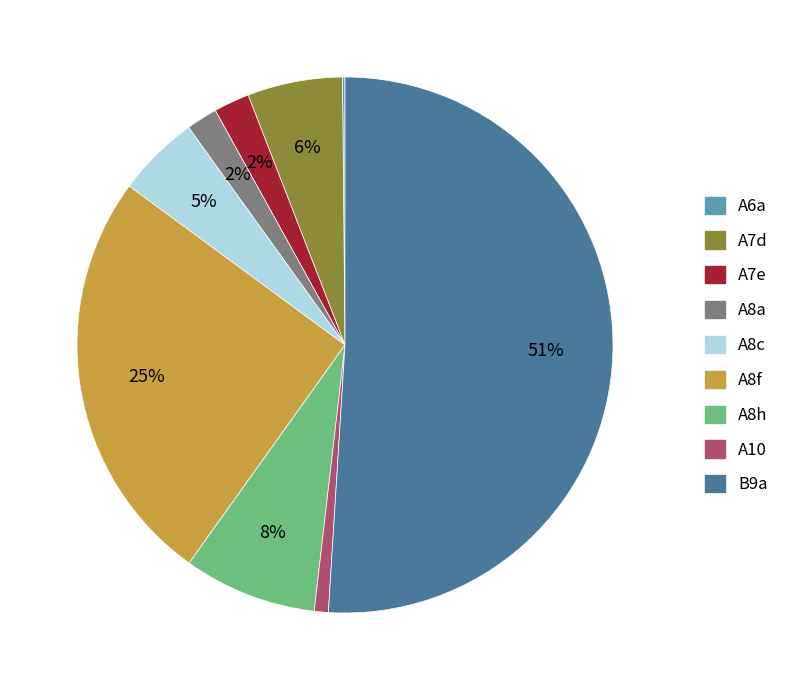

Is the sum of A8h and A10 greater than half?

No